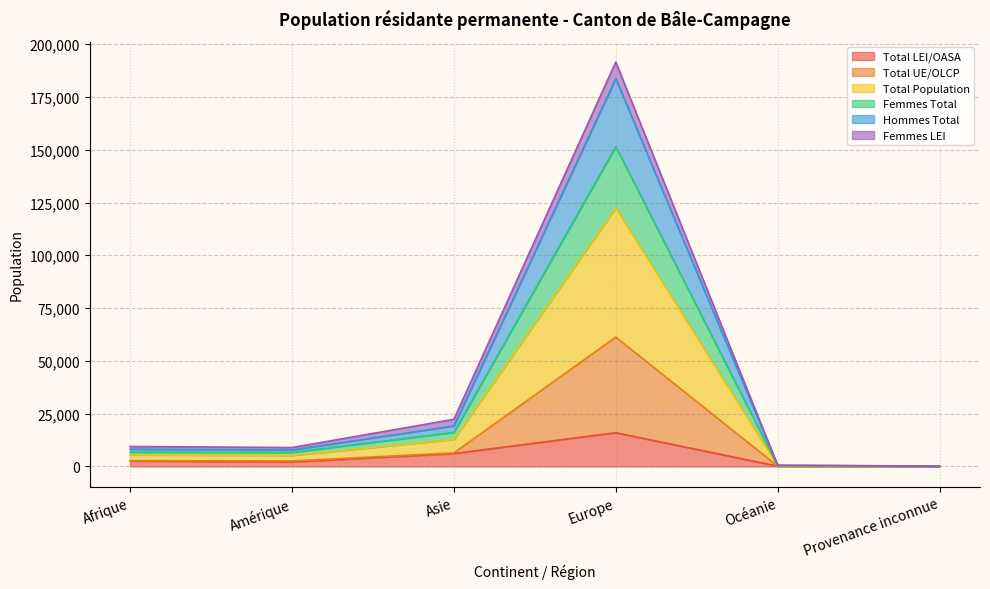

Which category has the highest value in the Total LEI/OASA series?

Europe